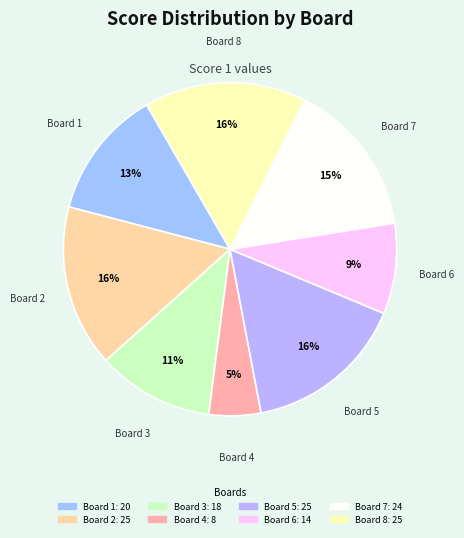

Approximately how many times larger is the value at Board 1 compared to Board 8?

0.8